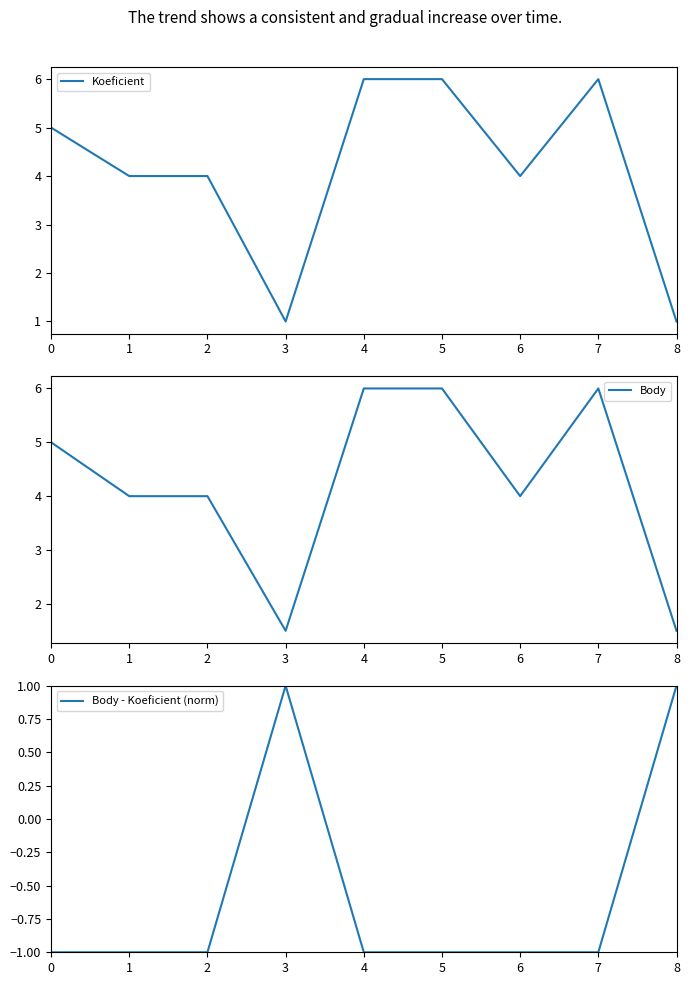

Which series has the largest range (max minus min)?

Koeficient